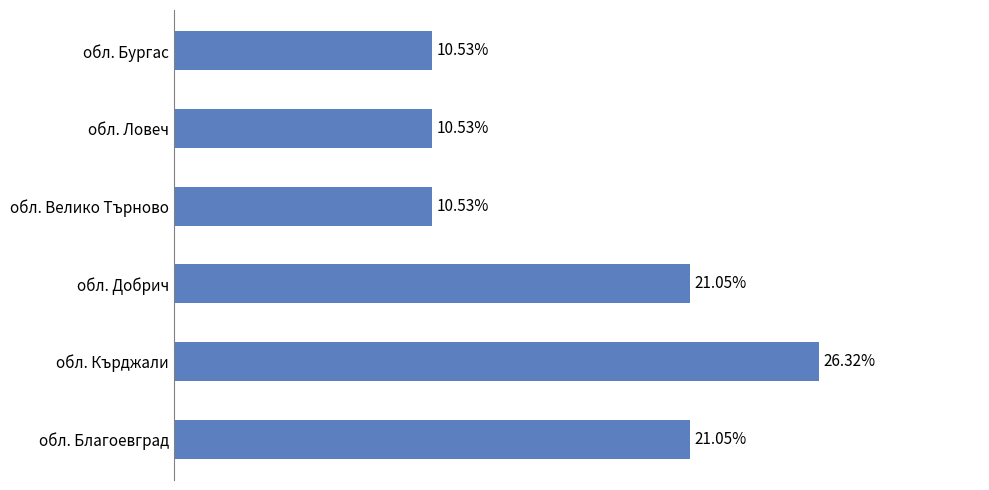

Which category has the highest value across all series?

обл. Кърджали